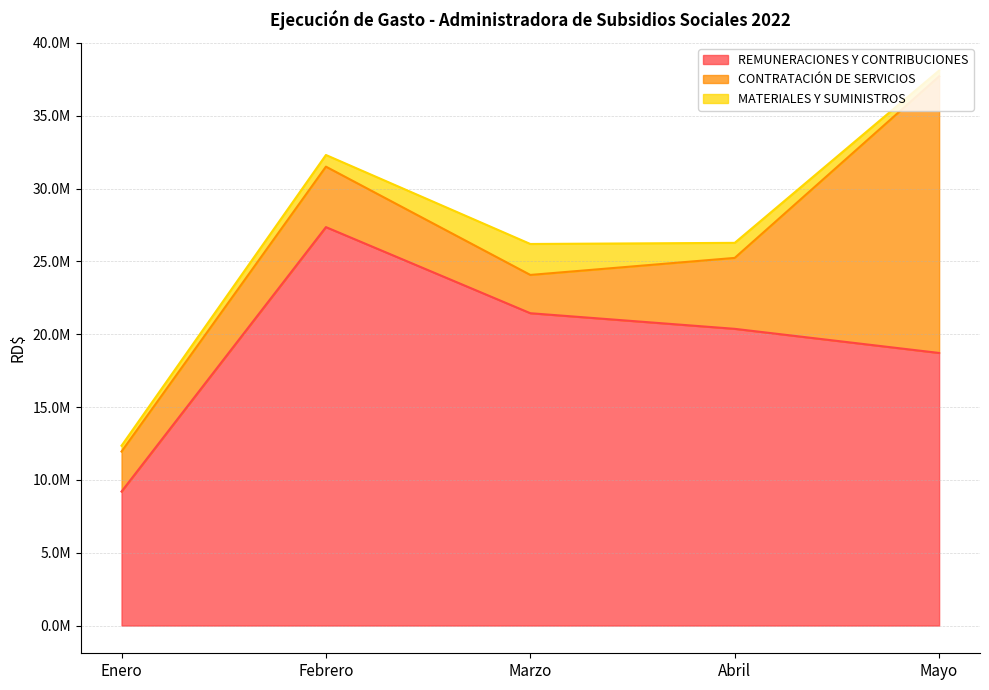

Rank the series by their maximum value, from lowest to highest.

MATERIALES Y SUMINISTROS, CONTRATACIÓN DE SERVICIOS, REMUNERACIONES Y CONTRIBUCIONES